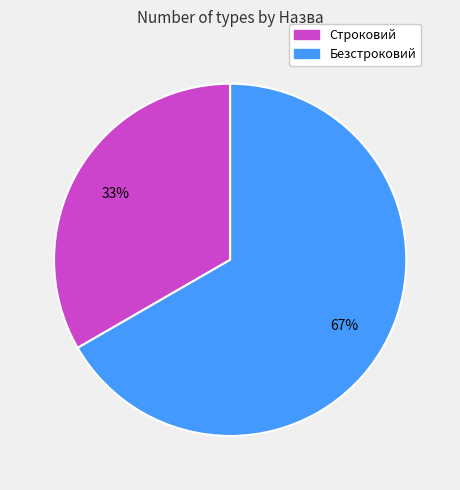

Is there a majority slice in this chart?

Yes